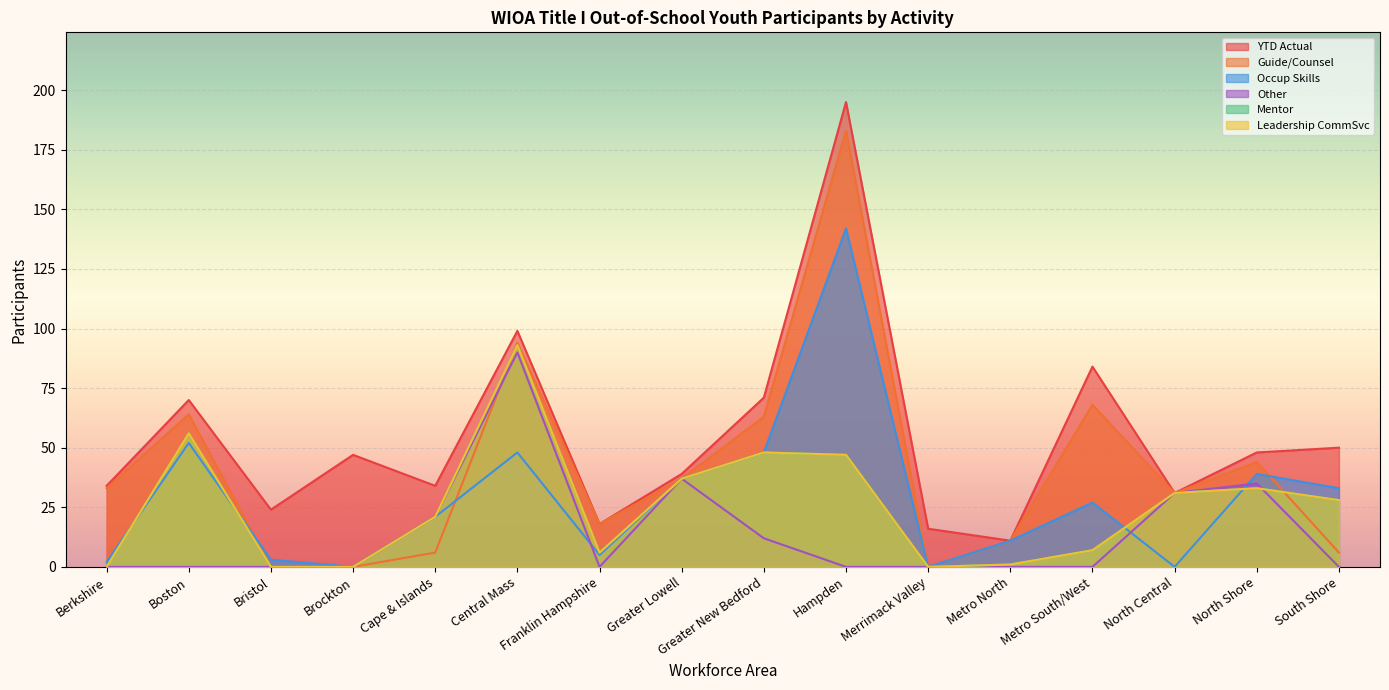

What is the difference between the maximum and minimum values in the Occup Skills series?

142